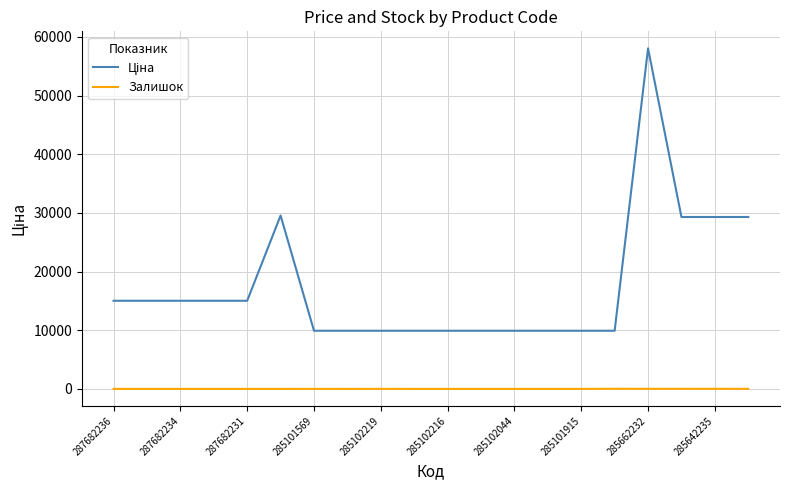

Is this an area chart (filled region under the line)?

No